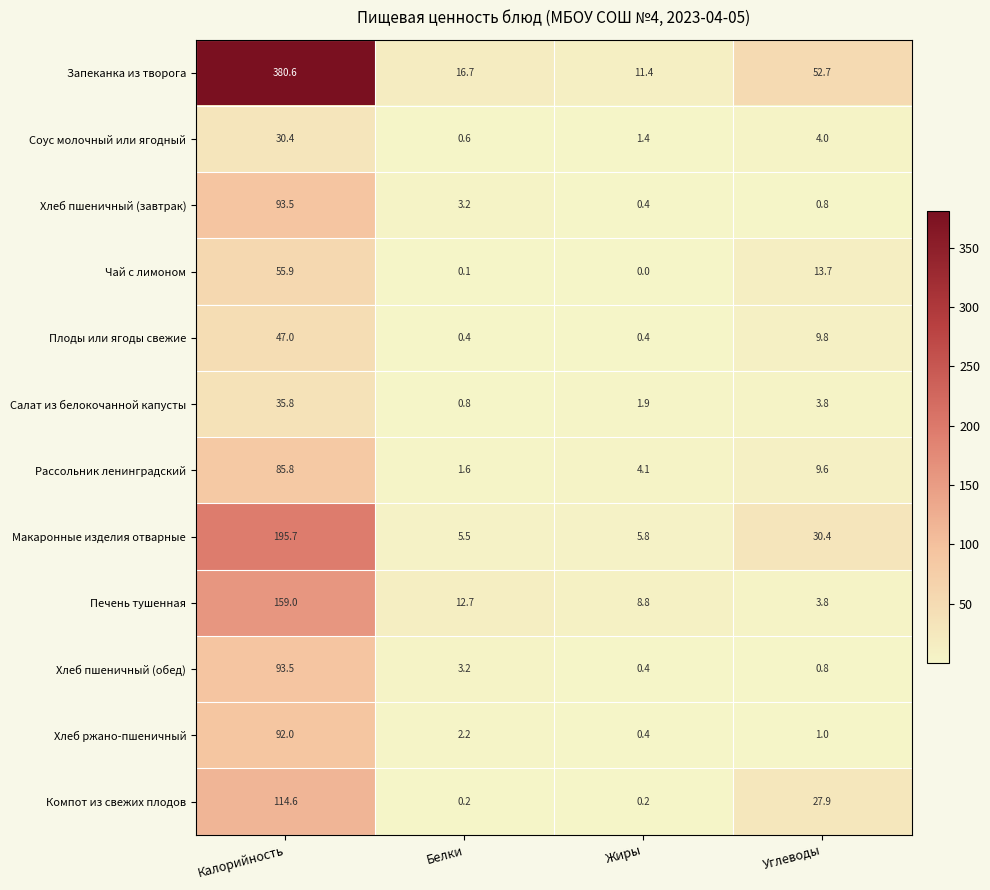

The value of Хлеб пшеничный (обед) at Калорийность is 36.0. True or false?

False